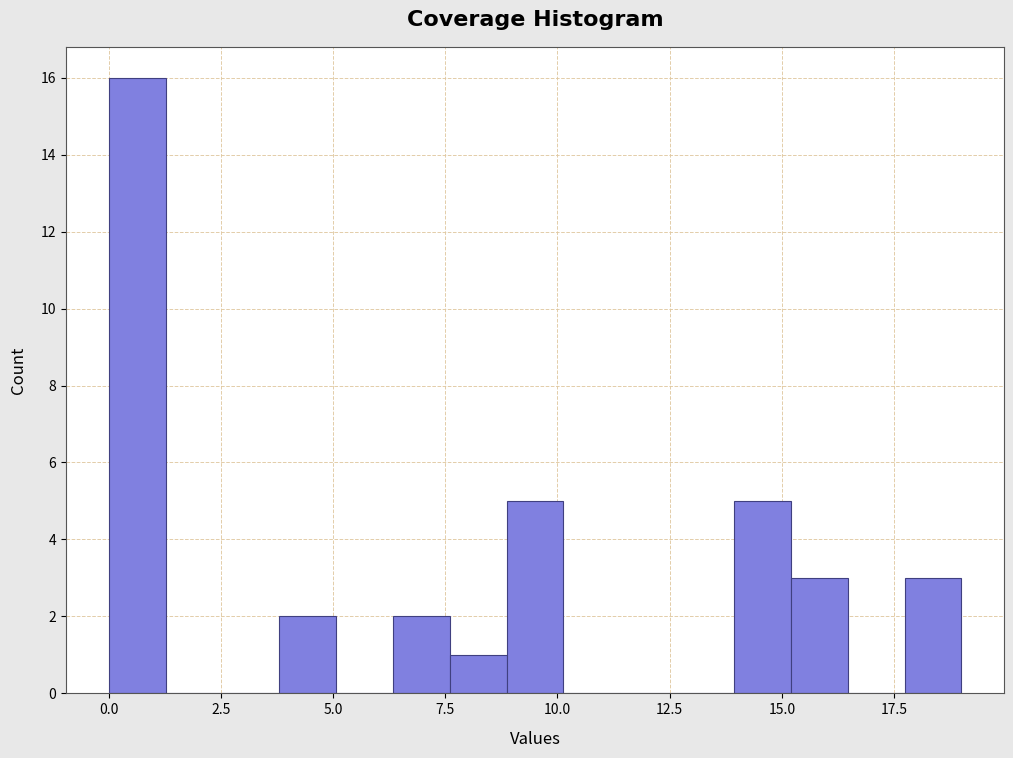

Around what value on the x-axis is the tallest bar? Give the approximate position of its centre, as read against the axis.

0.5